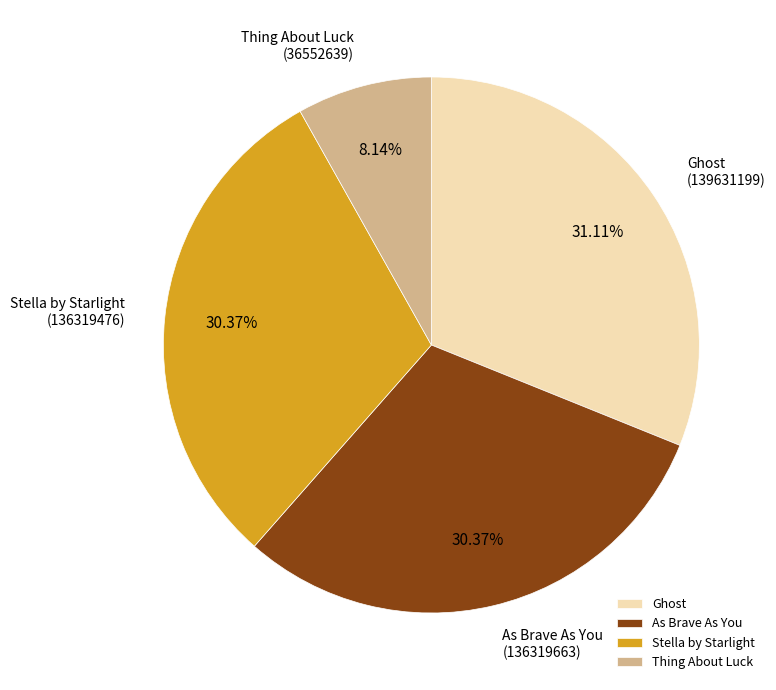

Does Ghost represent more than half of the total?

No